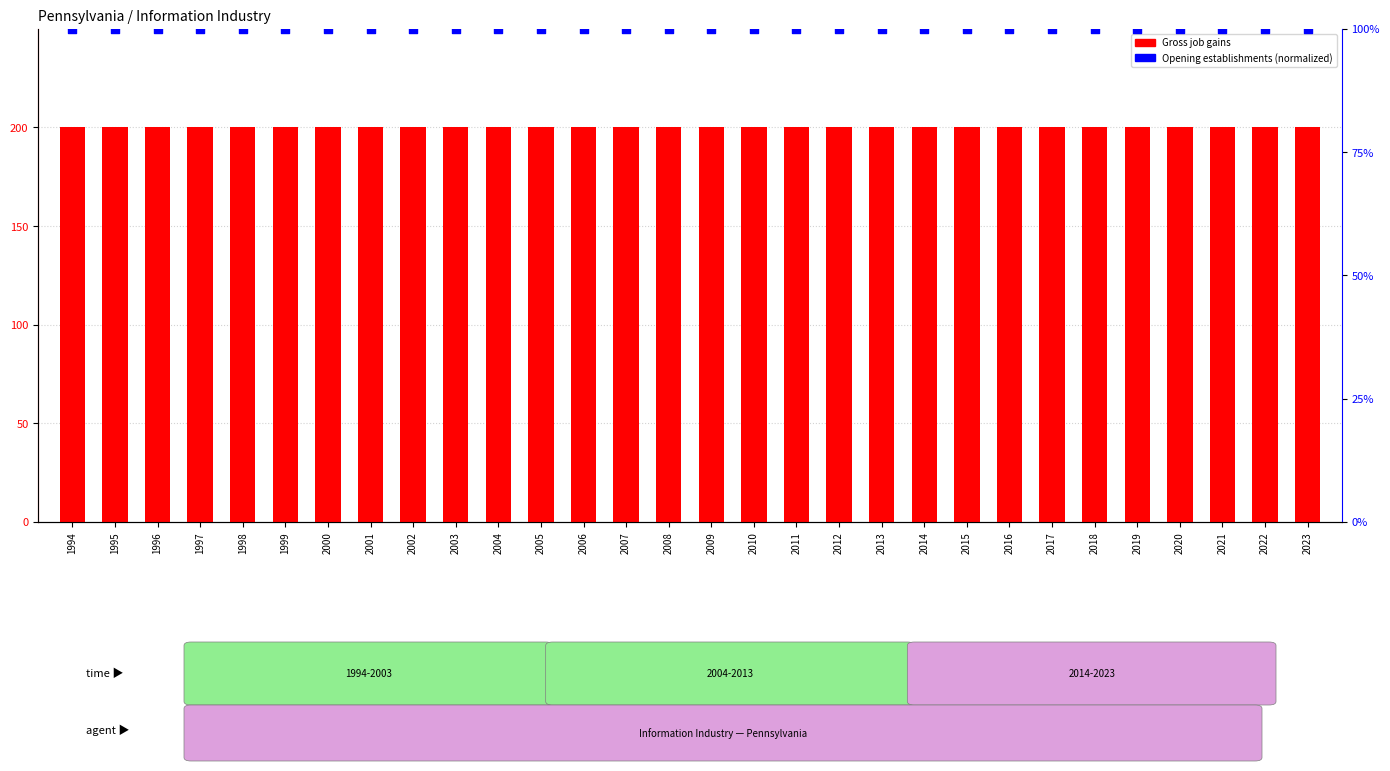

Which series contains the highest Y value?

Gross job gains